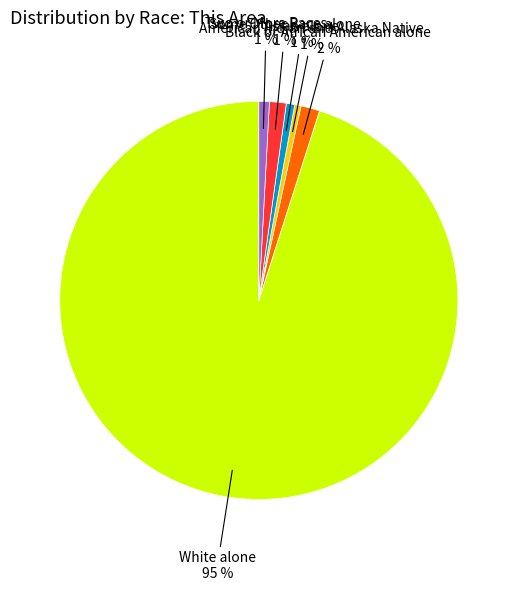

Does any single category account for the majority?

Yes